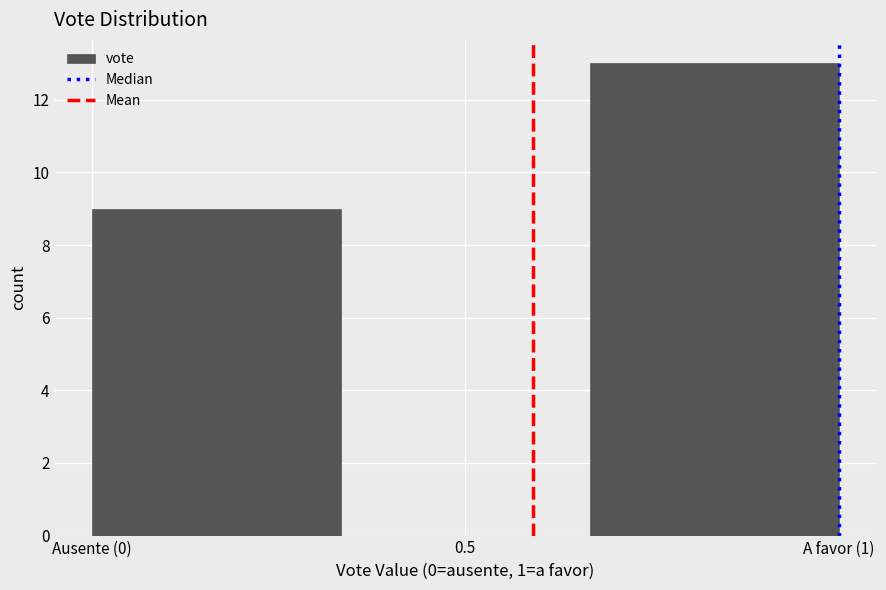

Reading right to left, what are all the values shown in this chart?

A favor (1)=13	0.5=0	Ausente (0)=9